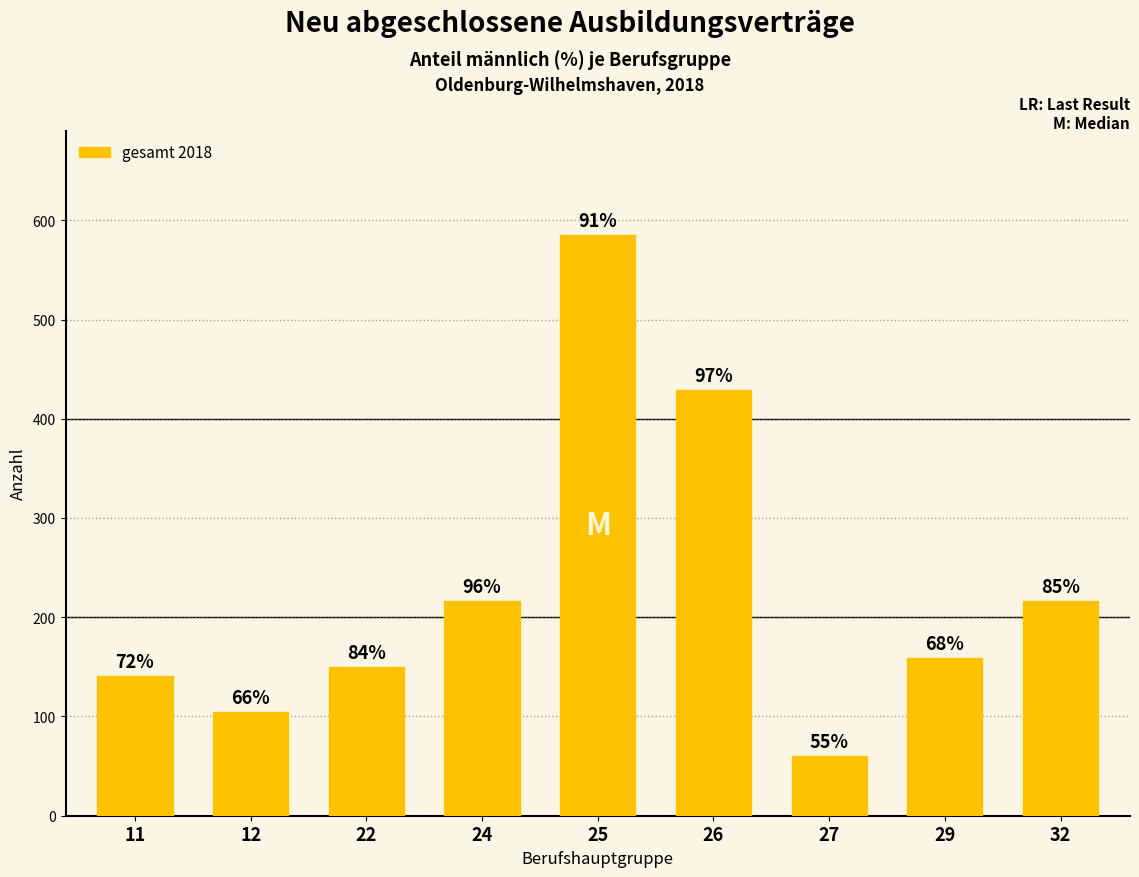

How many bars are there in total?

9